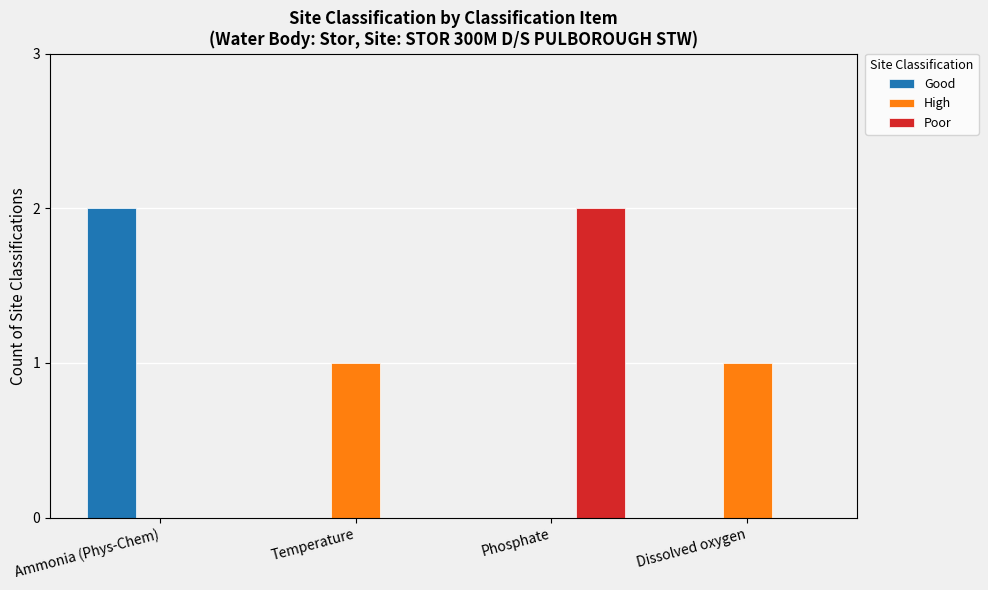

Is the value of Poor at Phosphate greater than the value of High at Ammonia (Phys-Chem)?

Yes